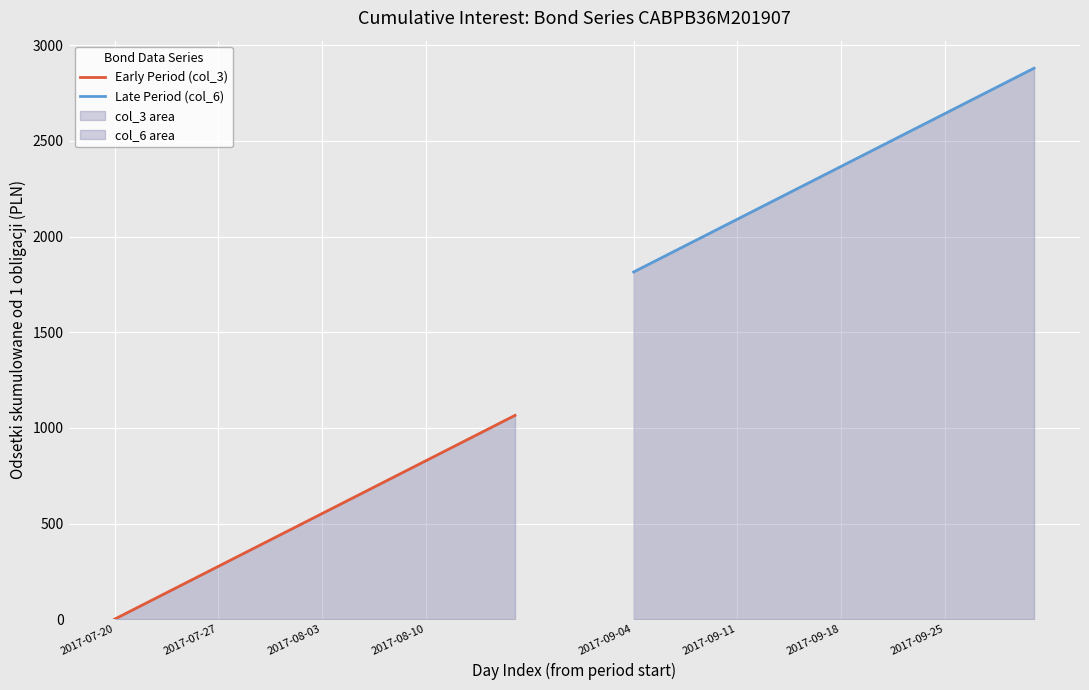

Between 25 and 22, which is larger?

25